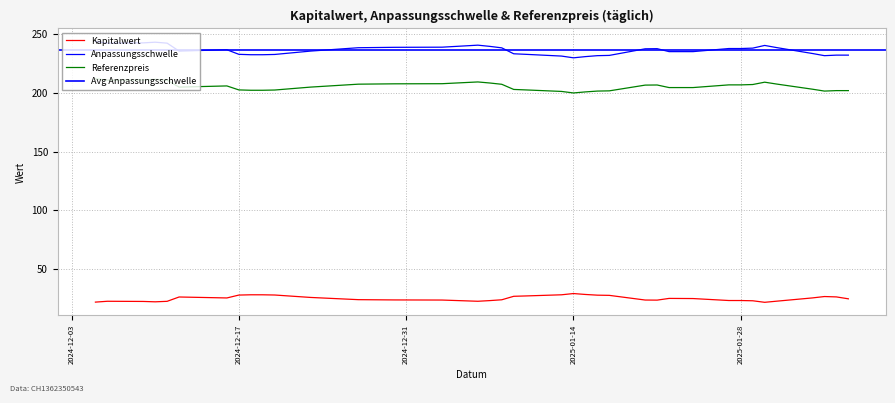

How many interior local valleys does the Referenzpreis series have?

4